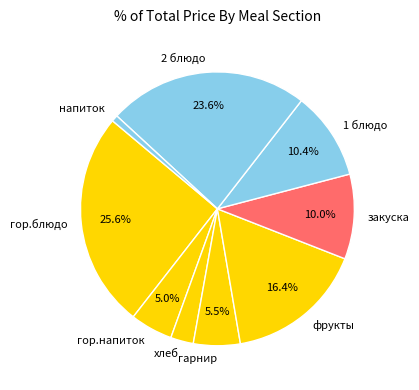

Which has a higher value, гарнир or напиток?

гарнир